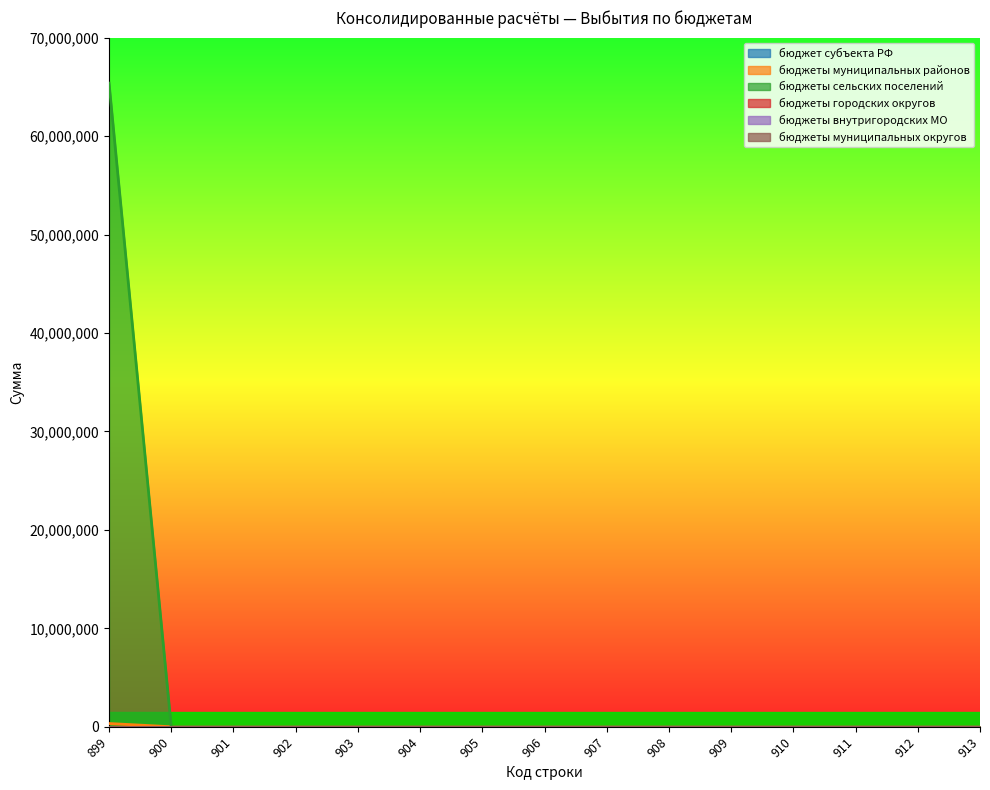

Is it true that бюджет субъекта РФ equals 0 at 908?

True